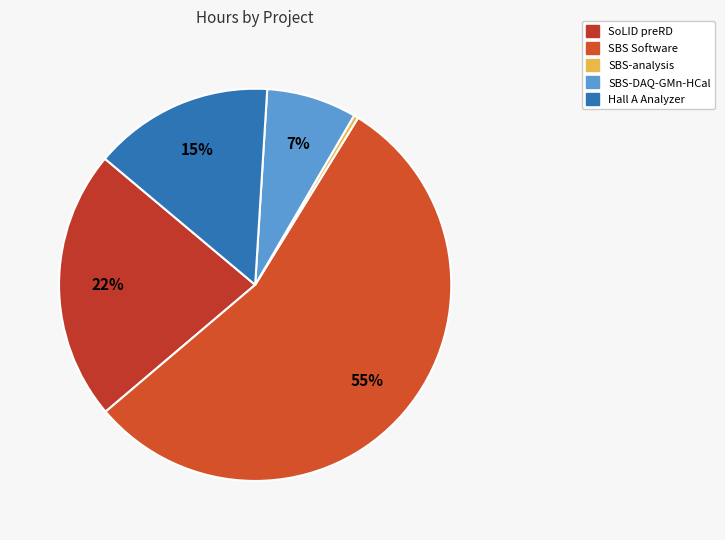

How many slices are in this pie chart?

5